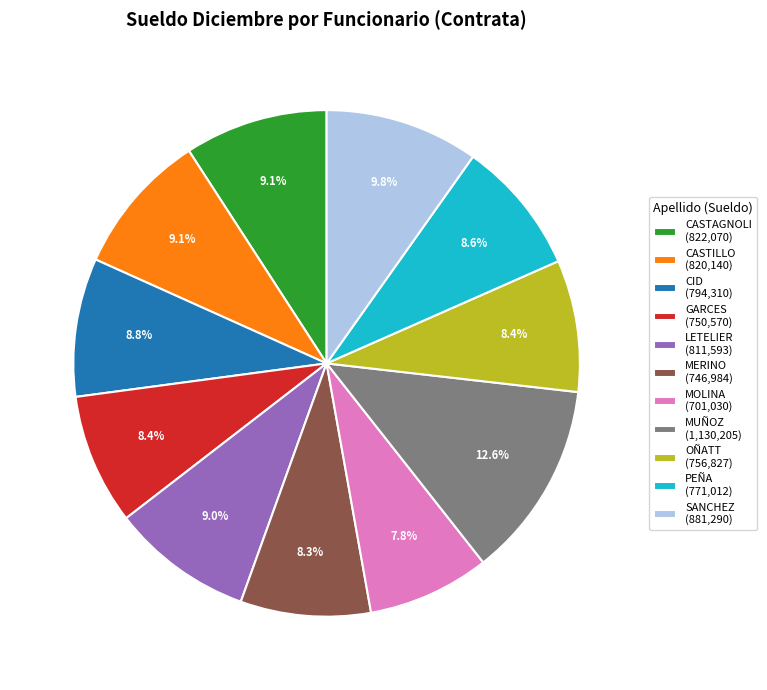

True or false: MUÑOZ accounts for 19% of the total.

False